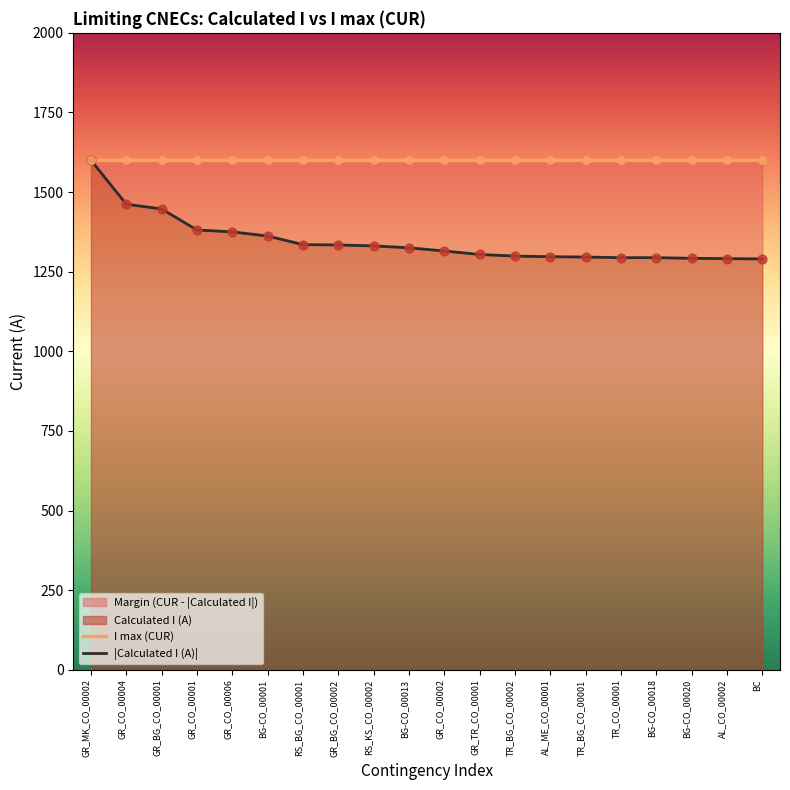

Which series reaches the maximum Y coordinate?

I max (CUR)